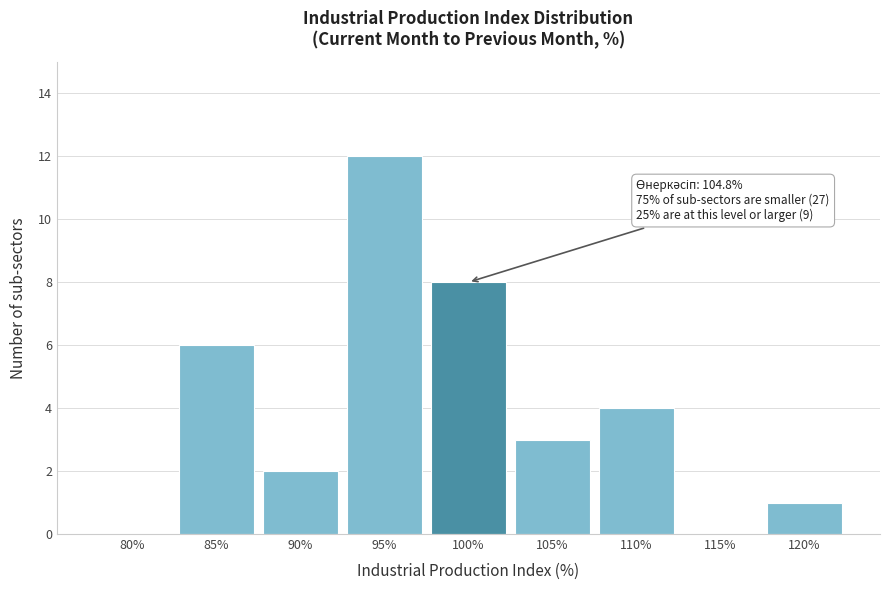

Reading right to left, transcribe all the data shown in this chart.

120%=1	115%=0	110%=4	105%=3	100%=8	95%=12	90%=2	85%=6	80%=0